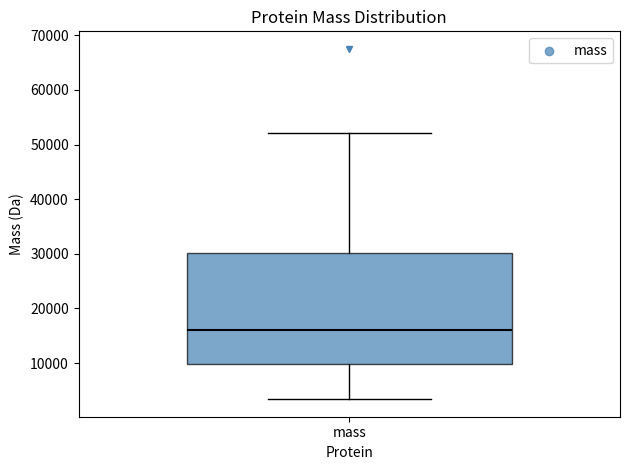

Transcribe this box plot: give where the median line is, the range the box spans, and where the two whiskers end, as read against the y-axis. The values are not printed on the chart, so give them approximately, as read against the axis.

median 16000, box 10000 to 30000, whiskers 3000 to 52000